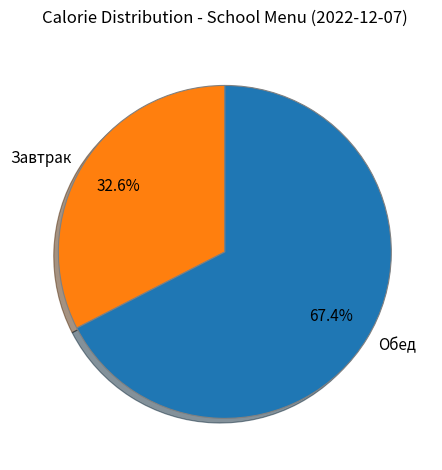

Between Завтрак and Обед, which is larger?

Обед